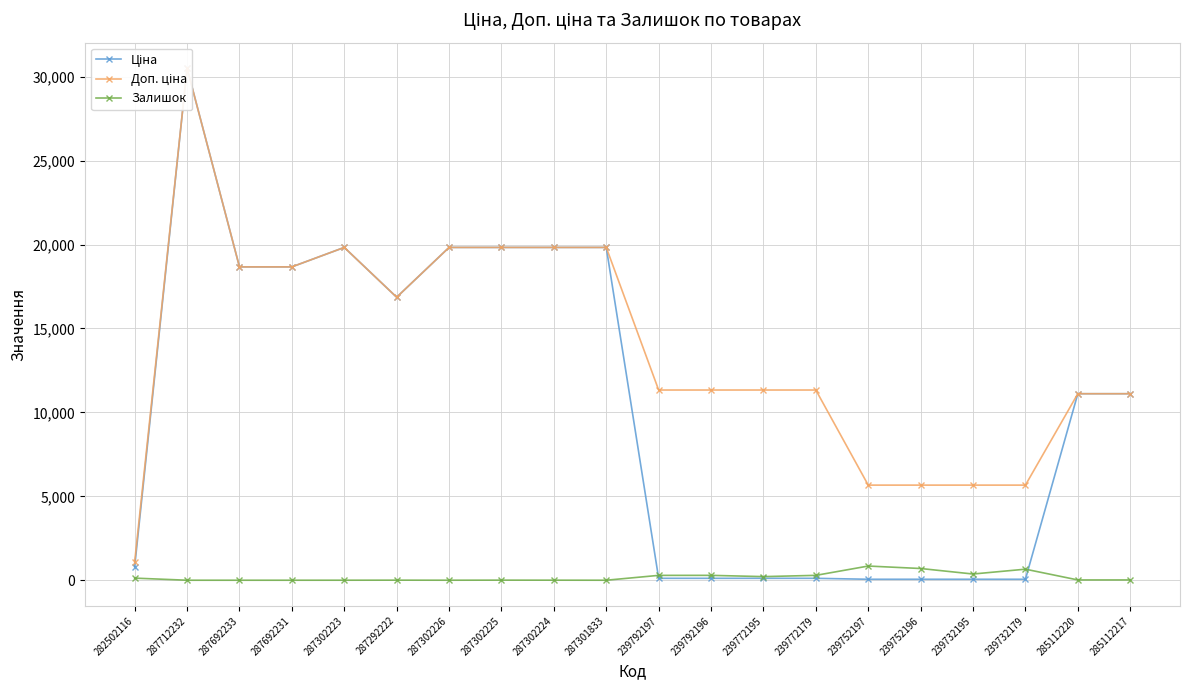

Reading right to left, transcribe all the data shown in this chart.

Ціна: 285112217=11113.6	285112220=11113.6	239732179=56.7	239732195=56.7	239752196=56.7	239752197=56.7	239772179=113.3	239772195=113.3	239792196=113.3	239792197=113.3	287301833=19831.1	287302224=19831.1	287302225=19831.1	287302226=19831.1	287292222=16863.2	287302223=19831.1	287692231=18671.5	287692233=18671.5	287712232=30512.3	282502116=813.0
Доп. ціна: 285112217=11113.6	285112220=11113.6	239732179=5667.0	239732195=5667.0	239752196=5667.0	239752197=5667.0	239772179=11334.0	239772195=11334.0	239792196=11334.0	239792197=11334.0	287301833=19831.1	287302224=19831.1	287302225=19831.1	287302226=19831.1	287292222=16863.2	287302223=19831.1	287692231=18671.5	287692233=18671.5	287712232=30512.3	282502116=1101.8
Залишок: 285112217=17.0	285112220=17.0	239732179=658.0	239732195=370.0	239752196=698.0	239752197=845.0	239772179=290.0	239772195=215.0	239792196=290.0	239792197=289.0	287301833=0.0	287302224=3.0	287302225=5.0	287302226=1.0	287292222=4.0	287302223=1.0	287692231=0.0	287692233=0.0	287712232=0.0	282502116=125.0